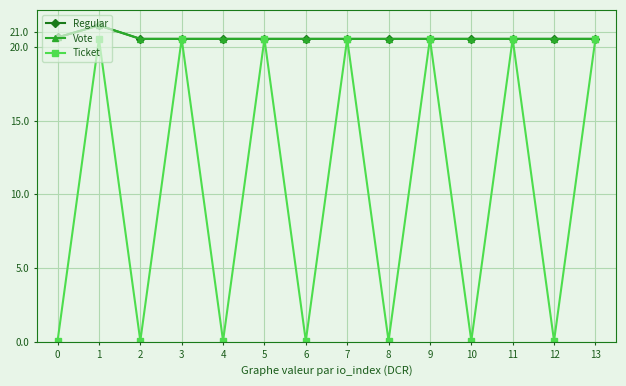

Is this an area chart (filled region under the line)?

No